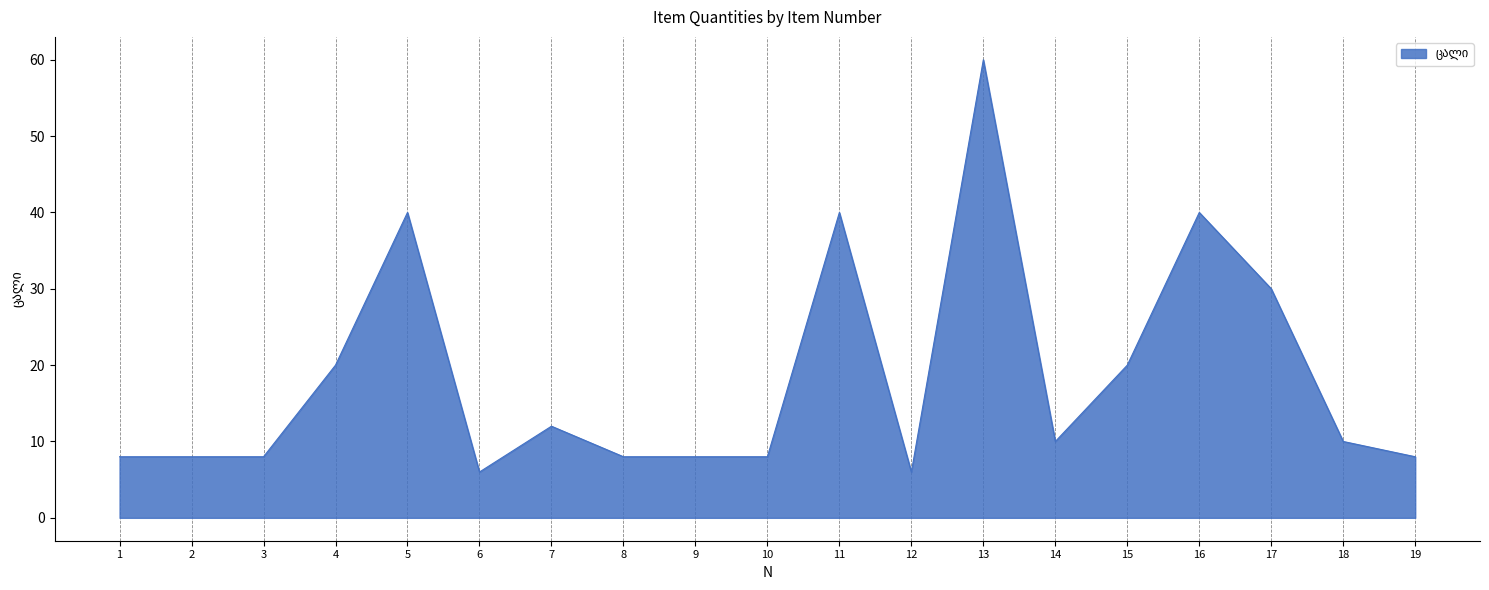

What is the difference between the second highest and minimum values?

34